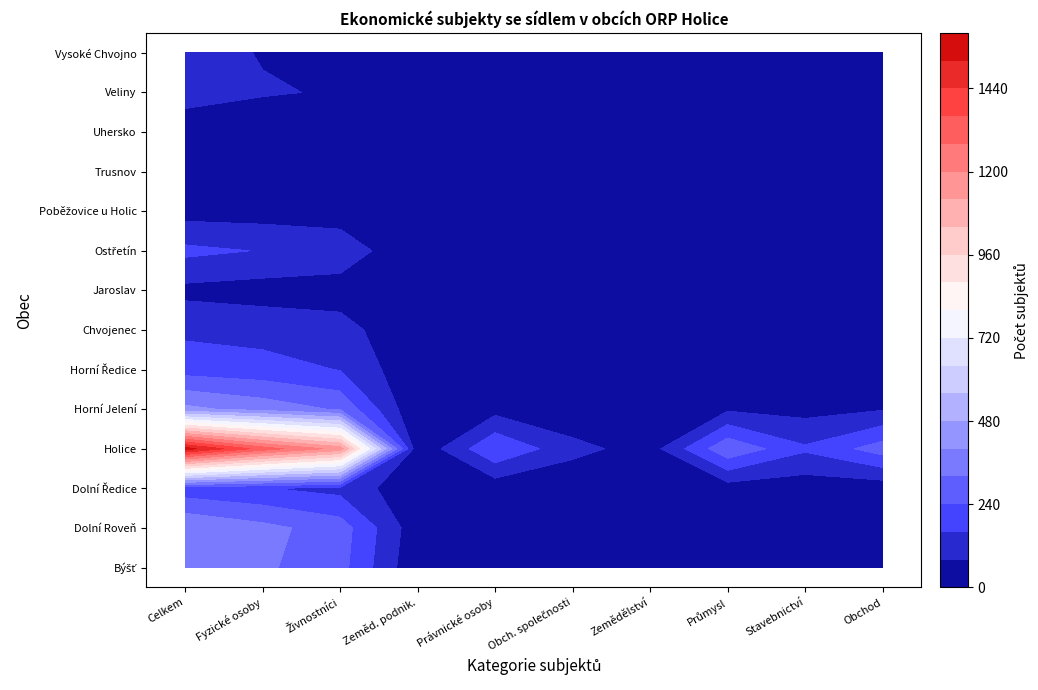

Rank the categories by Chvojenec value from lowest to highest.

5, 3, 4, 6, 7, 8, 9, 2, 1, 0